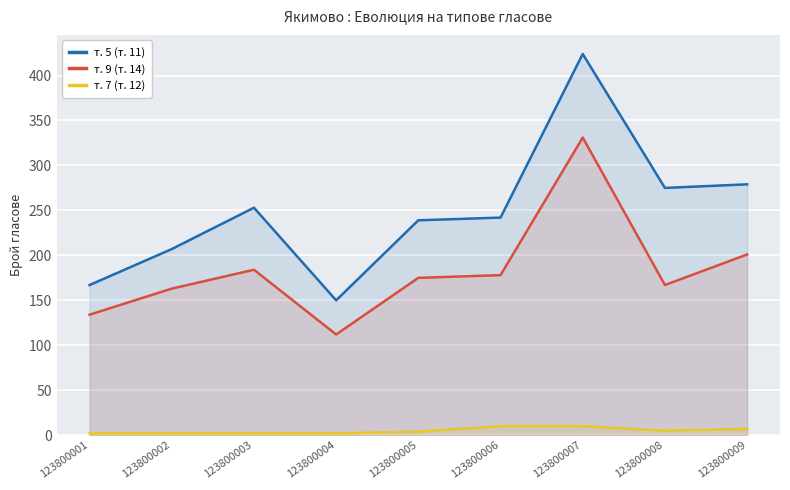

Where is the first local maximum for т. 9 (т. 14)?

123800003